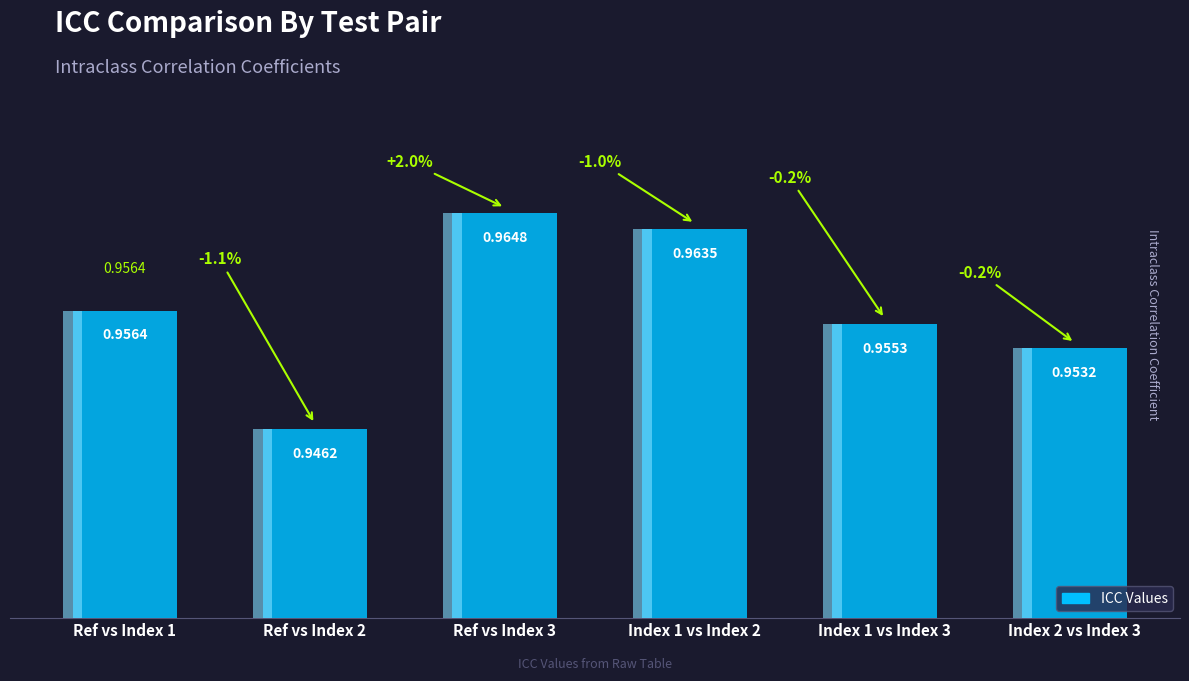

What is the sum of all values?

5.7